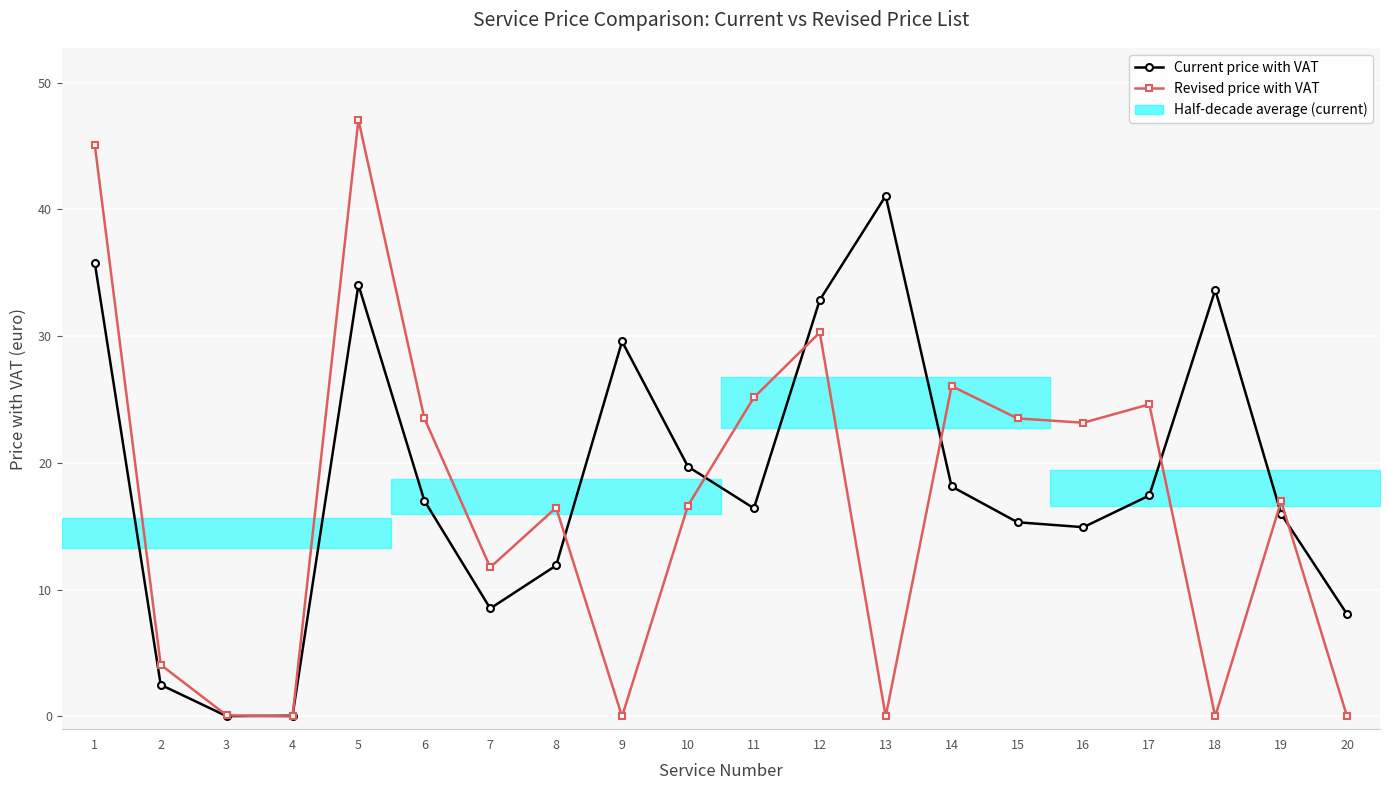

What is the average value of the Revised price with VAT series?

16.7